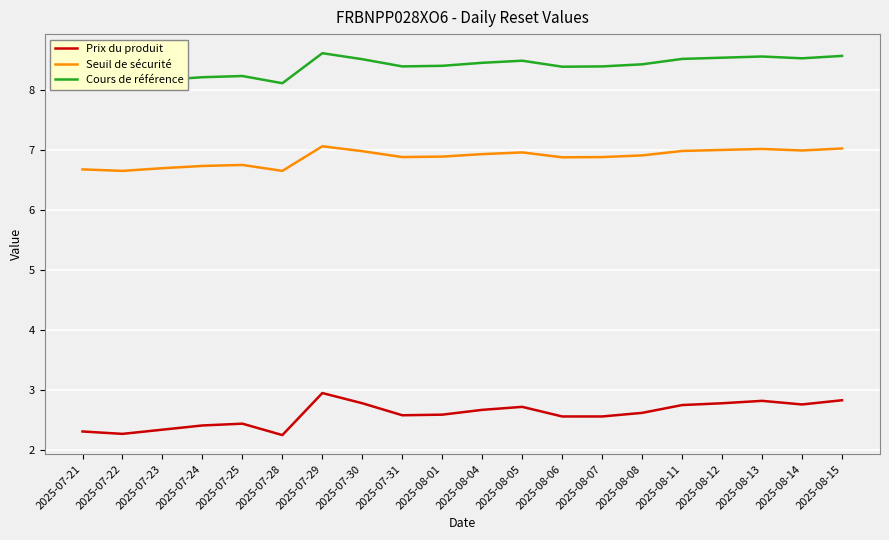

Which series has the largest range (max minus min)?

Prix du produit